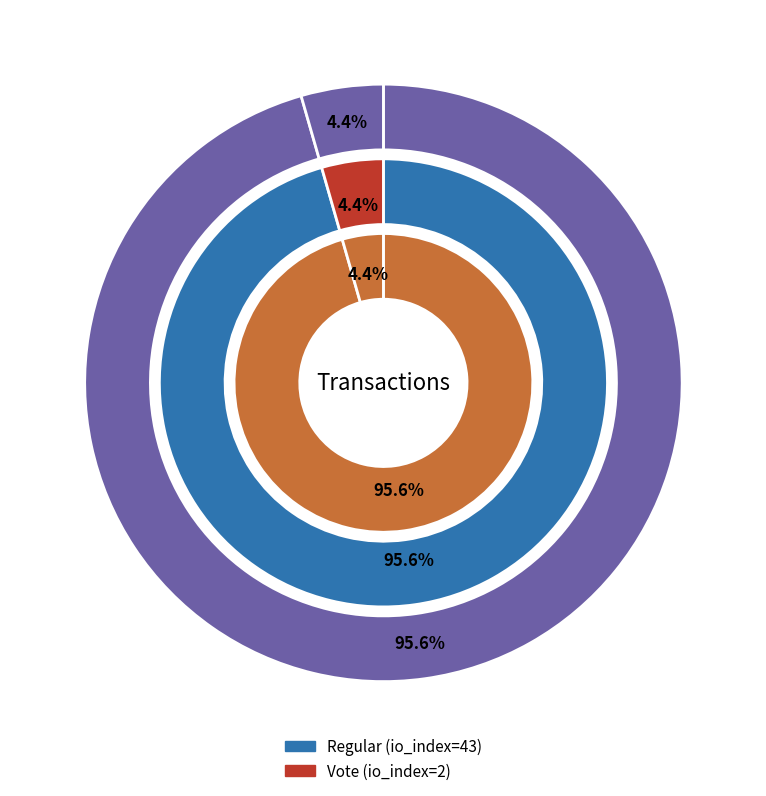

Is it true that Regular (io_index=43) is 99% of the pie?

False